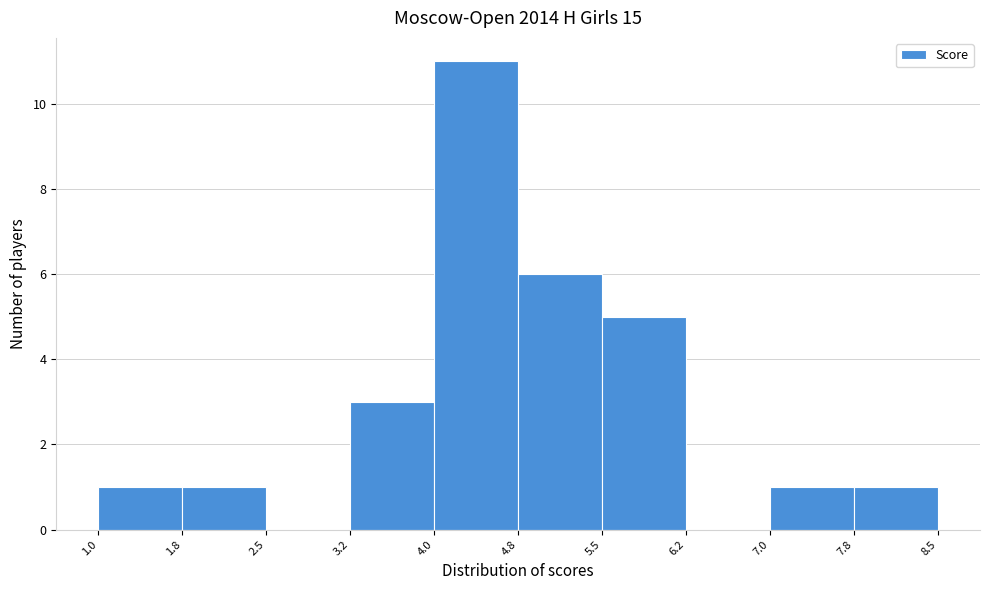

Reading left to right, transcribe this chart: for each bar, give the range it covers on the x-axis and its height. The values are not printed on the chart, so give them approximately, as read against the axis.

1.0 to 1.8: 1
1.8 to 2.5: 1
2.5 to 3.2: 0
3.2 to 4.0: 3
4.0 to 4.8: 11
4.8 to 5.5: 6
5.5 to 6.2: 5
6.2 to 7.0: 0
7.0 to 7.8: 1
7.8 to 8.5: 1